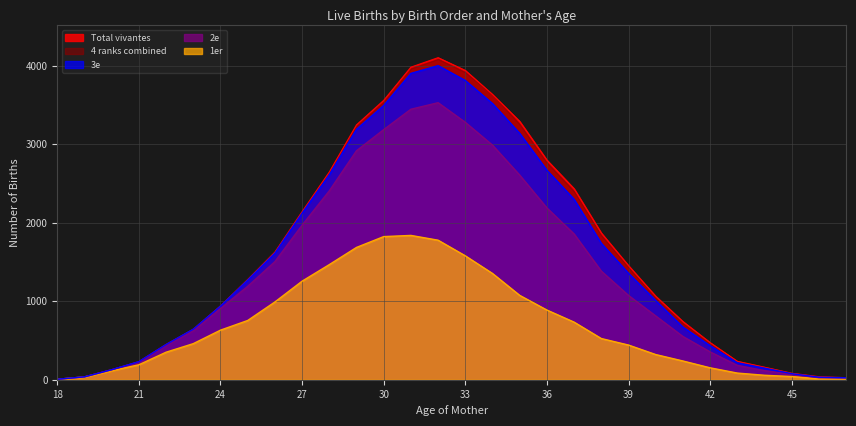

Read the 1er value at 34, to the nearest 50.

1350